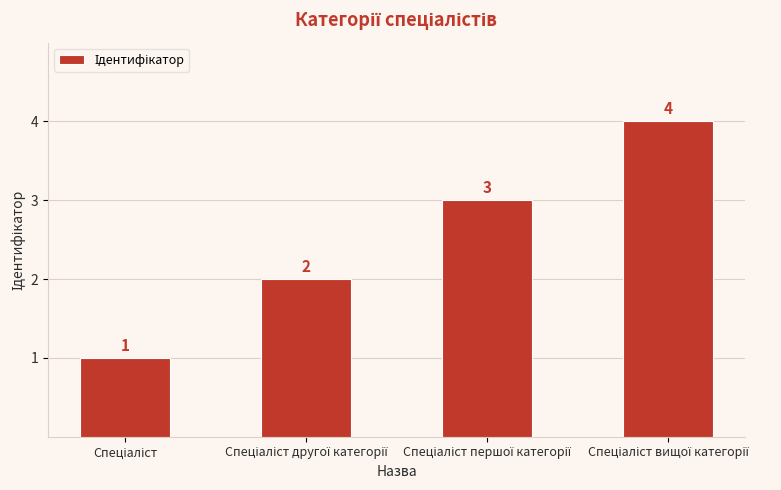

Count the values in the range 2 to 4.

3